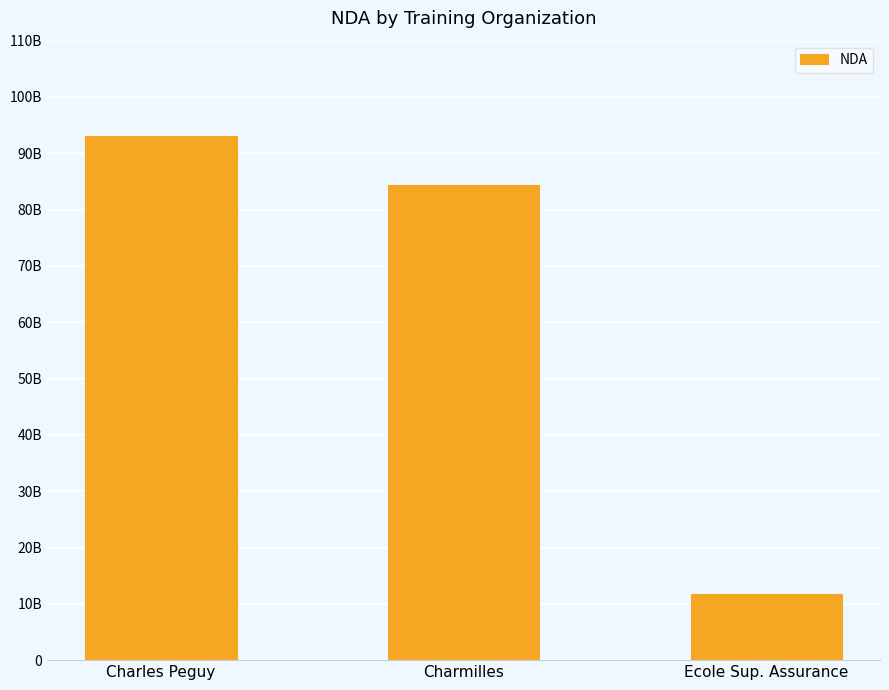

Are the bars horizontal?

No